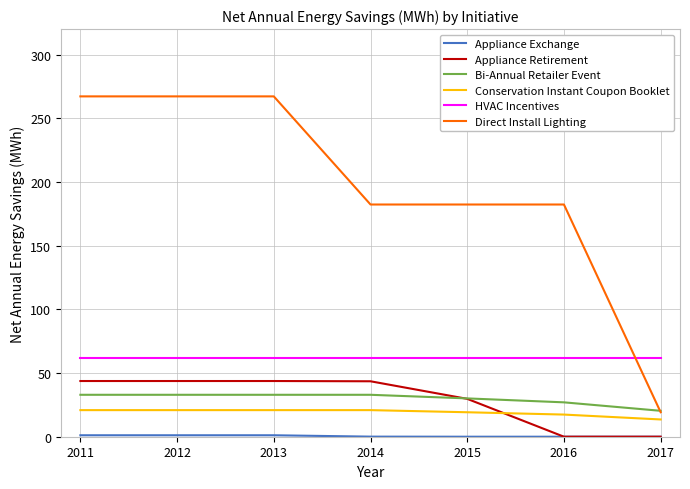

Count the number of categories in the chart.

7